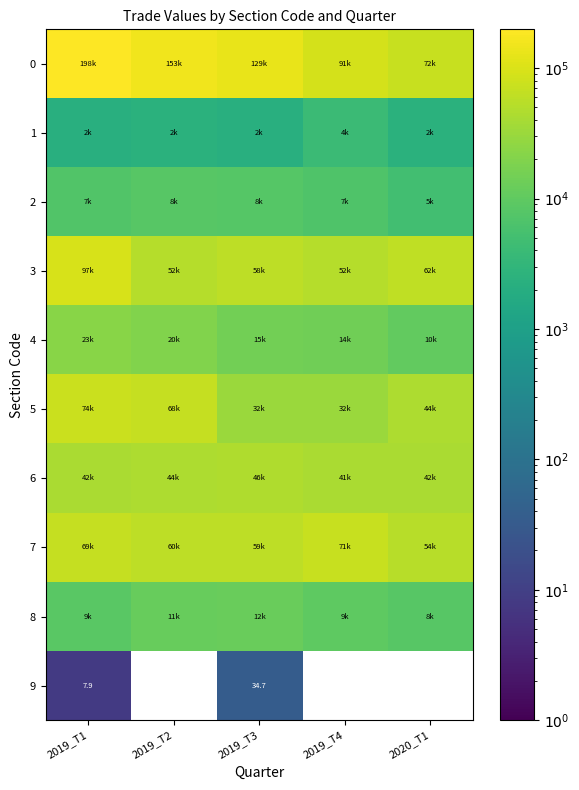

Between 2019_T3 and 2019_T4, which is larger?

2019_T3